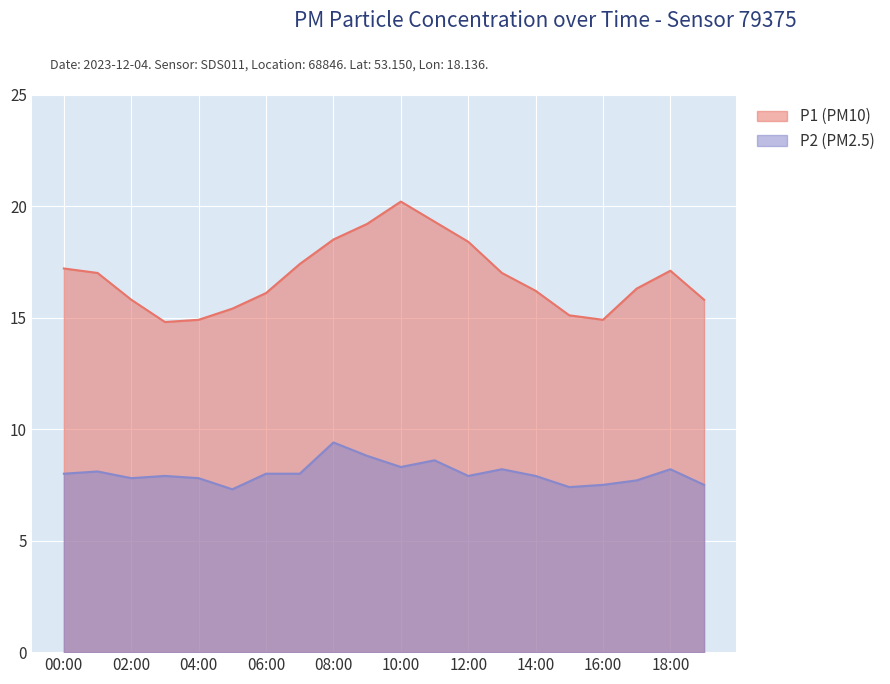

Does the chart display data point markers on the line(s)?

No